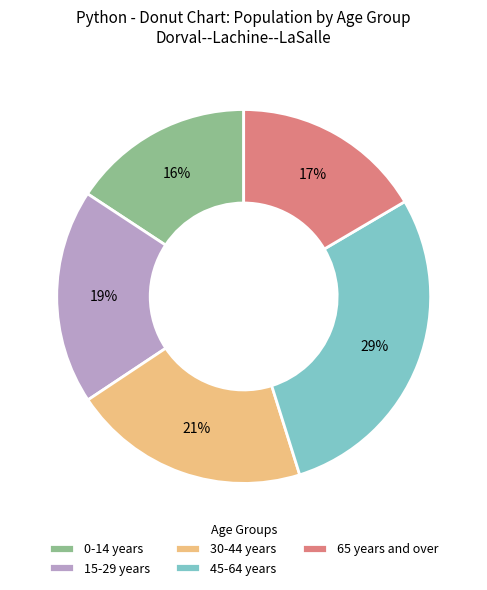

To the nearest percent, what percentage of the pie is 15-29 years?

19%